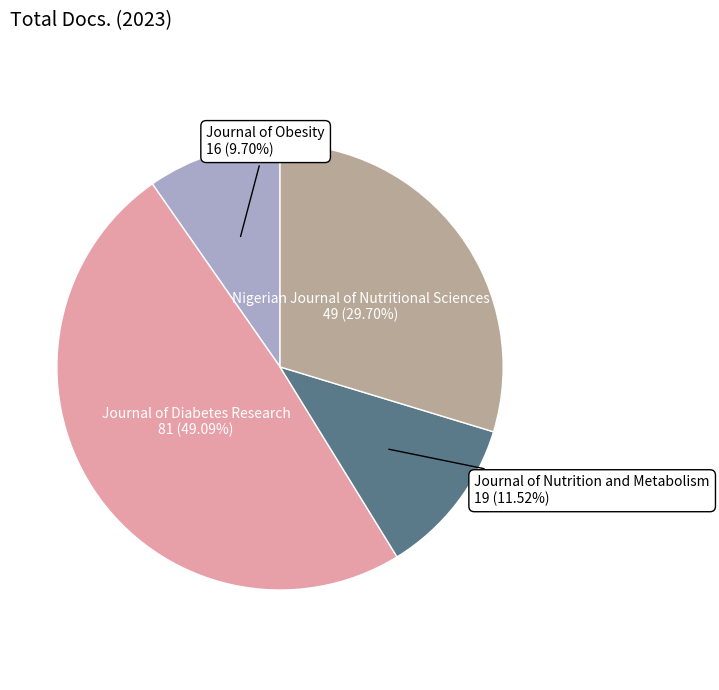

Is there a majority slice in this chart?

No